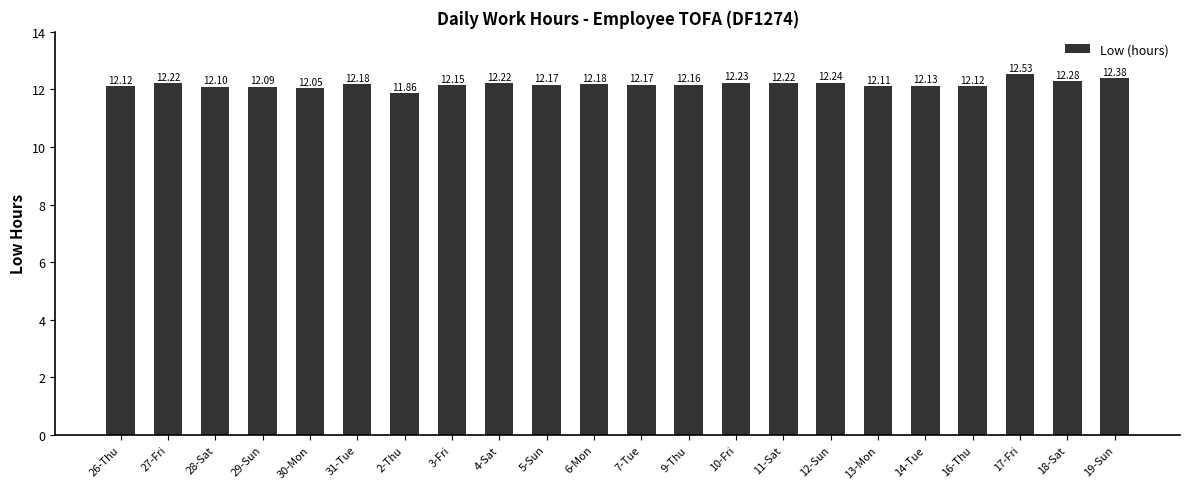

What is the change in value from 12-Sun to 19-Sun?

+0.1